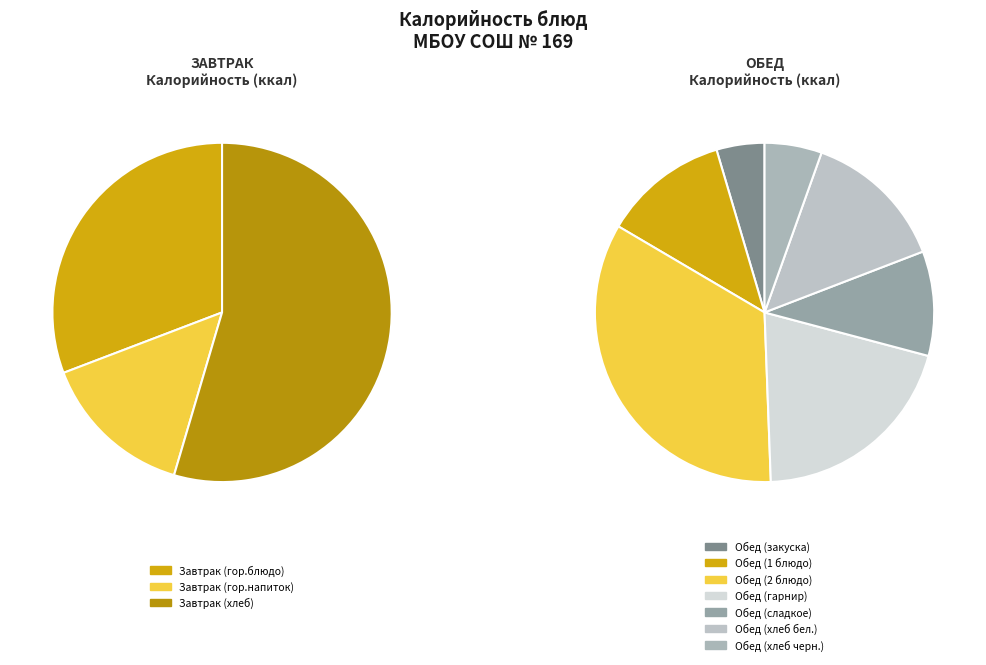

Which slice is the smallest?

Обед (закуска)